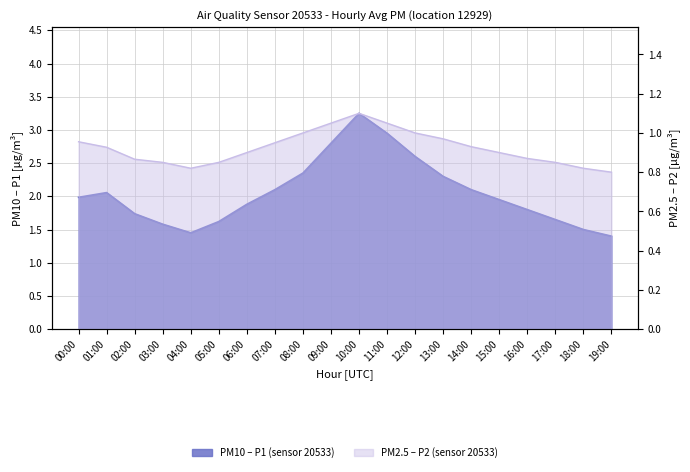

At which label is P1 closest to 2?

00:00